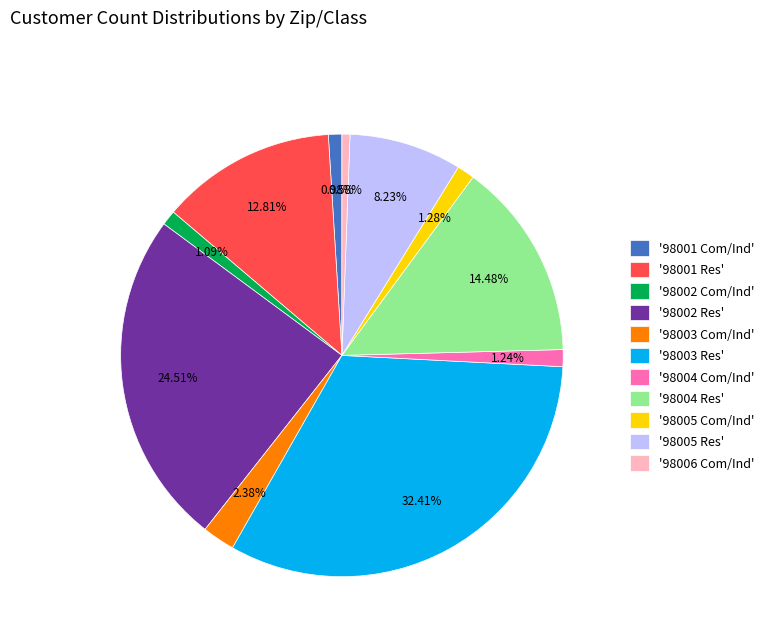

Between '98006 Com/Ind' and '98001 Res', which is larger?

'98001 Res'